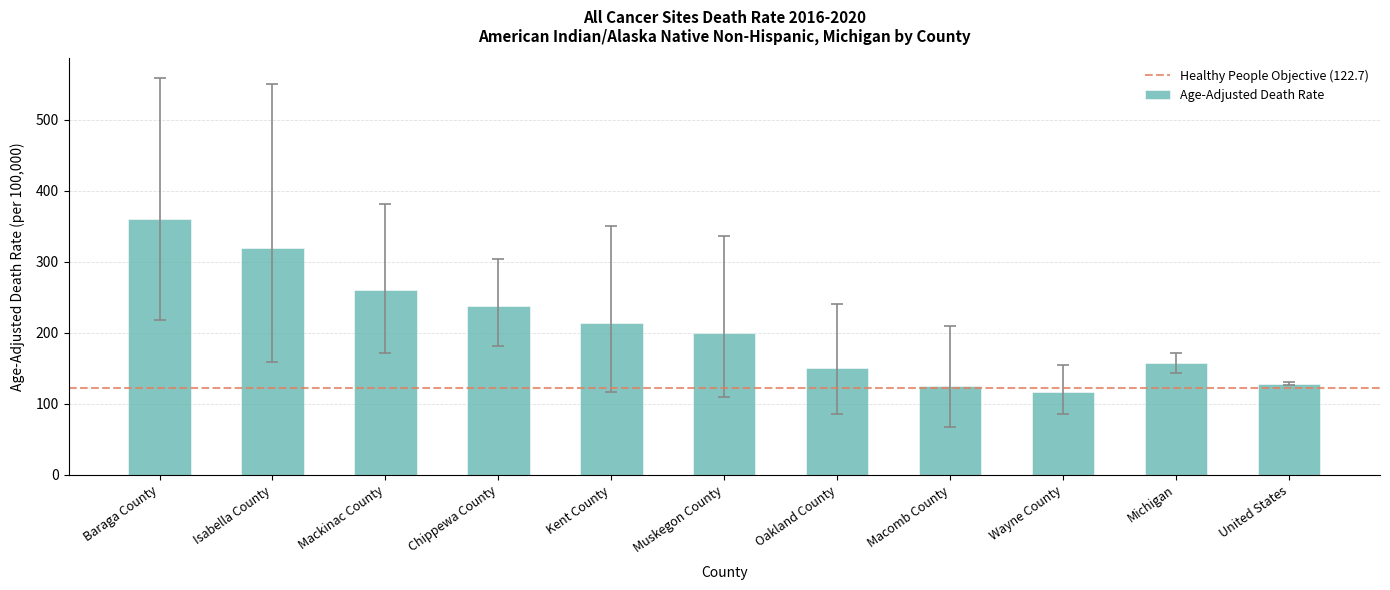

What is the label of the 3rd bar from the left?

Mackinac County